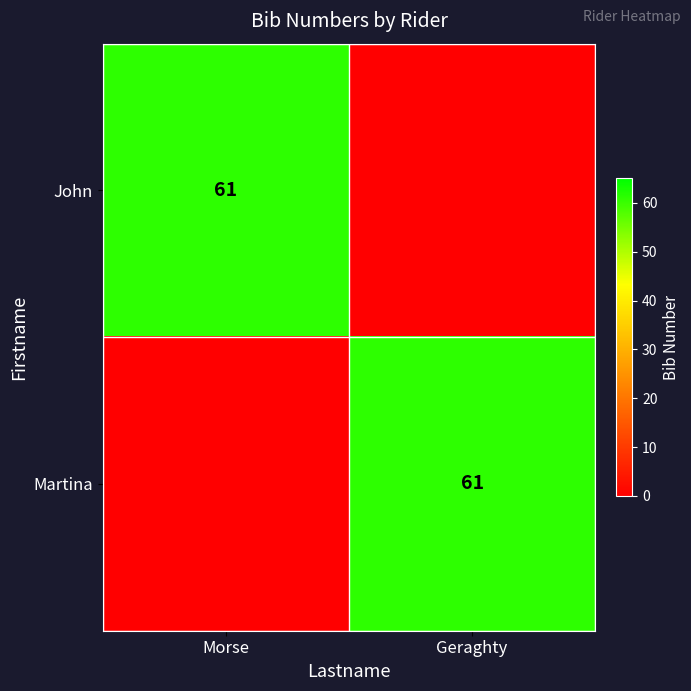

At which category is the sum across all series the highest?

Morse